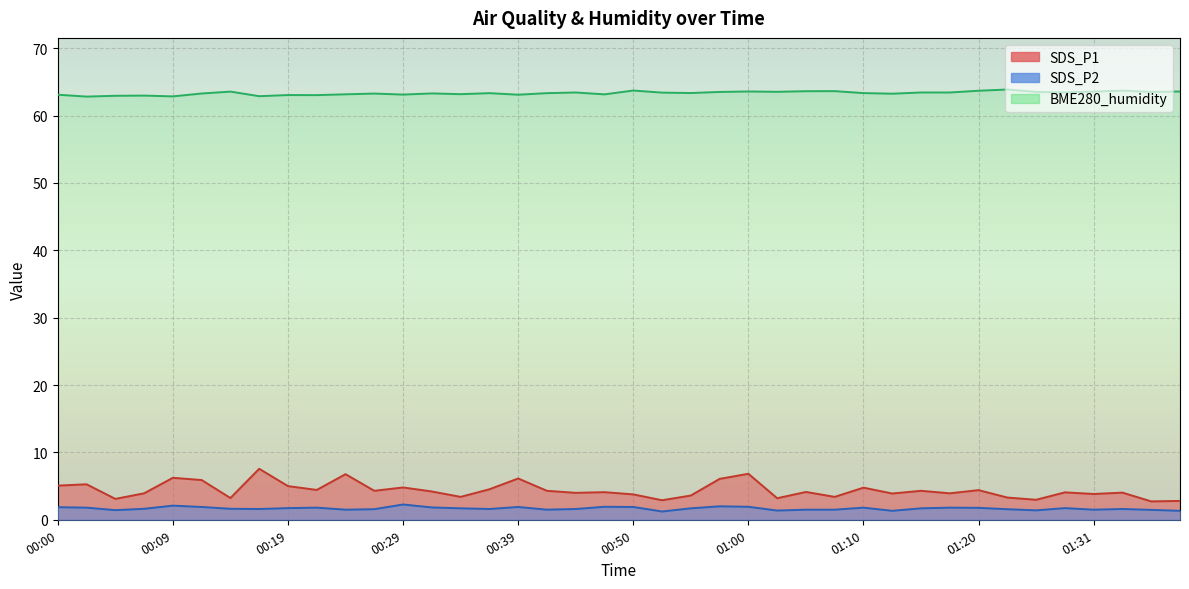

True or false: SDS_P1 and SDS_P2 intersect in this chart.

False